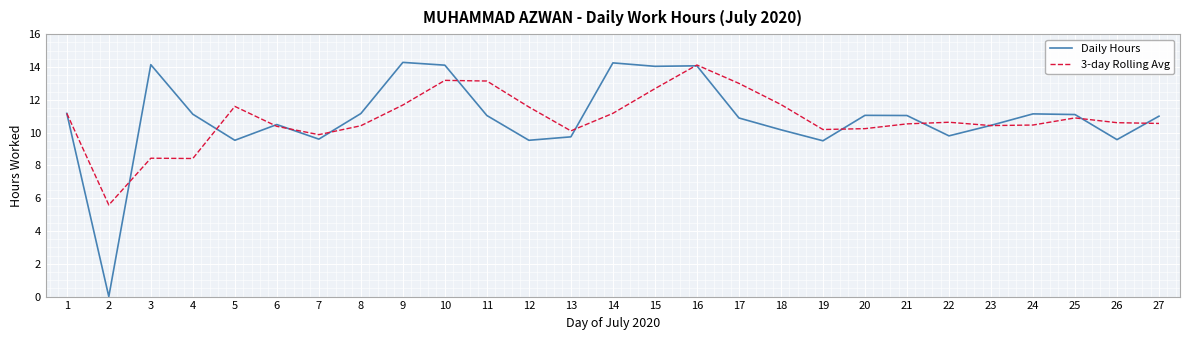

What is the difference between the highest and lowest values at 27?

0.4